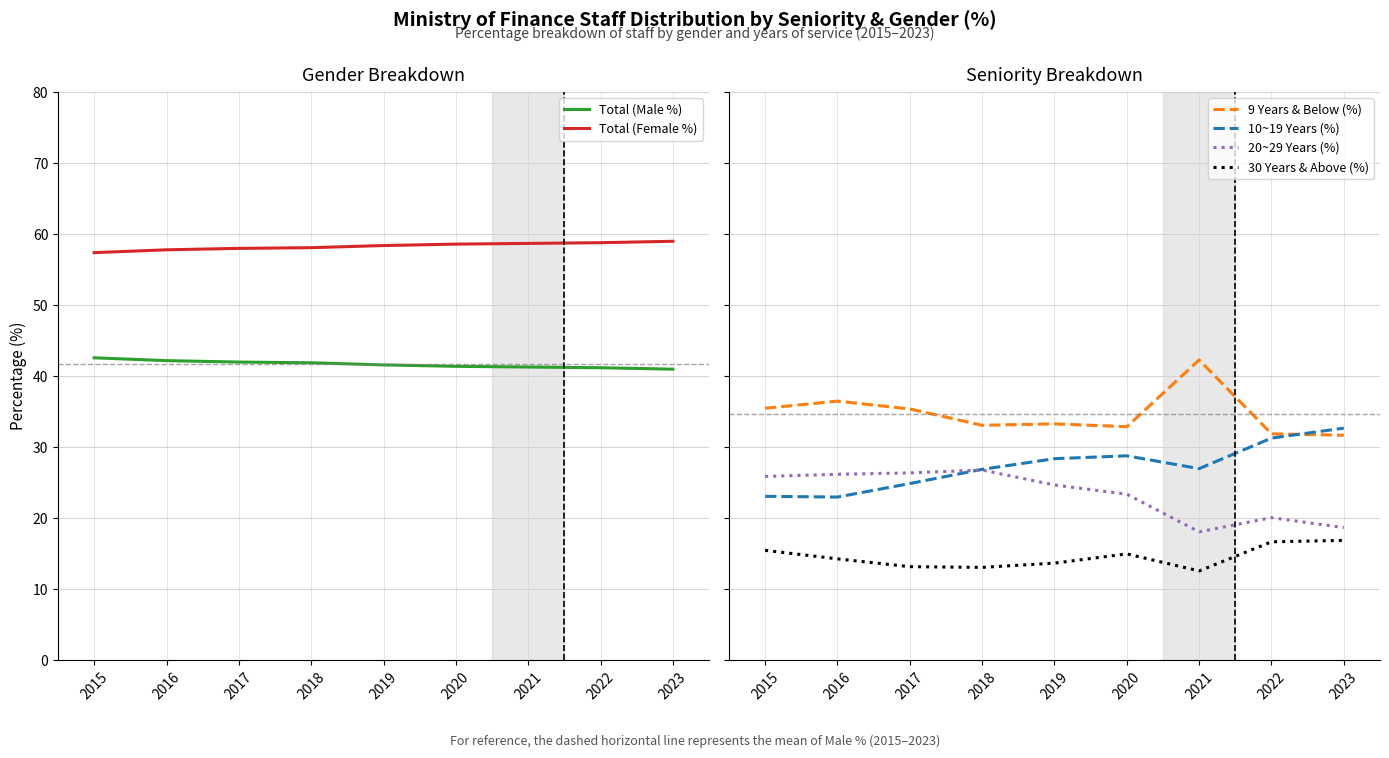

Is the value of Total (Female %) at 2020 greater than the value of 9 Years & Below (%) at 2018?

Yes